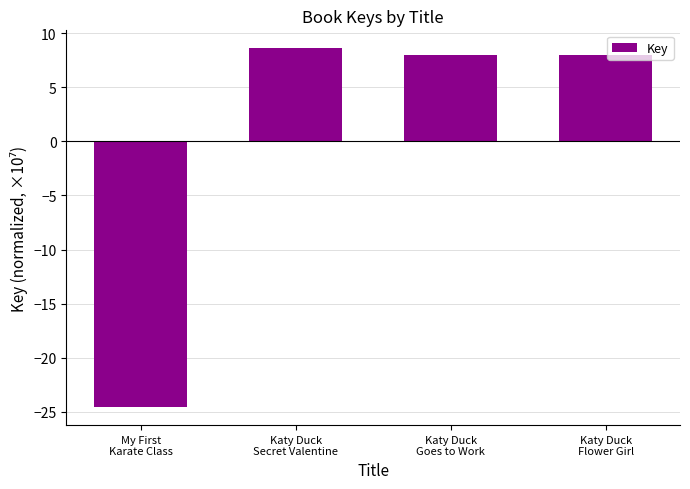

The chart shows a value of -11.8 at My First
Karate Class. True or false?

False